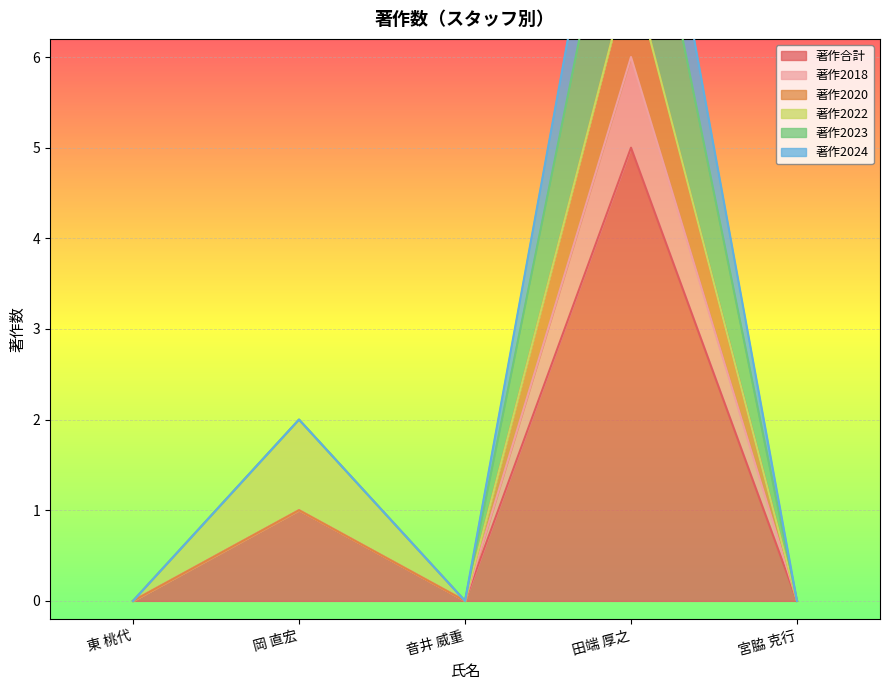

What is the sum of all 著作2020 values?

7